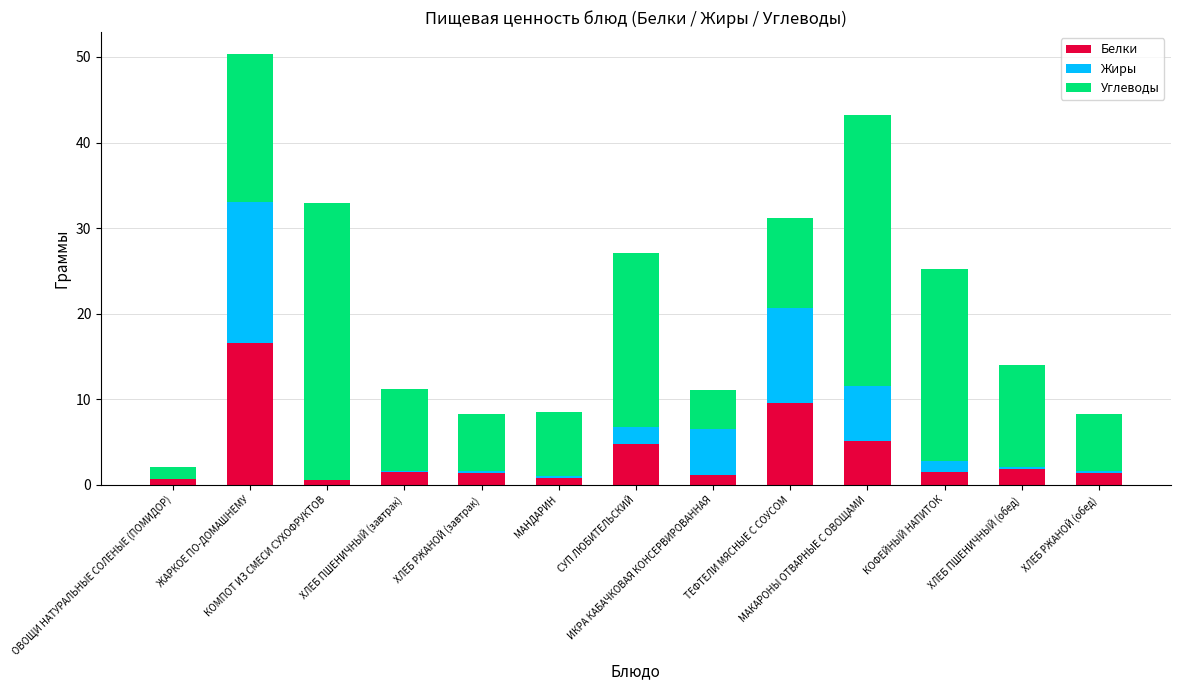

What is the maximum value for Белки?

16.5